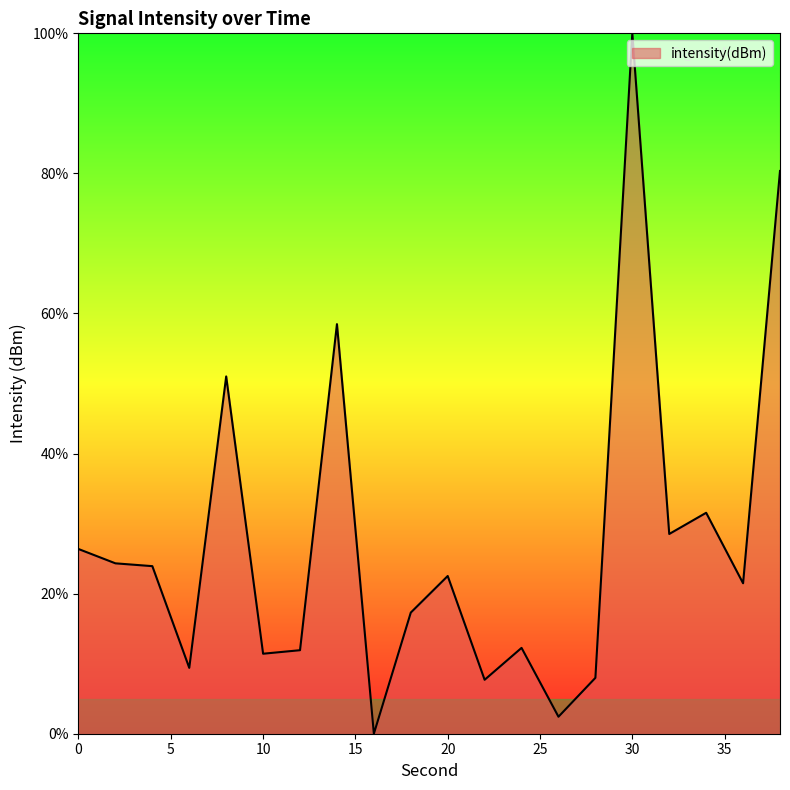

What is the greatest value displayed?

100.0